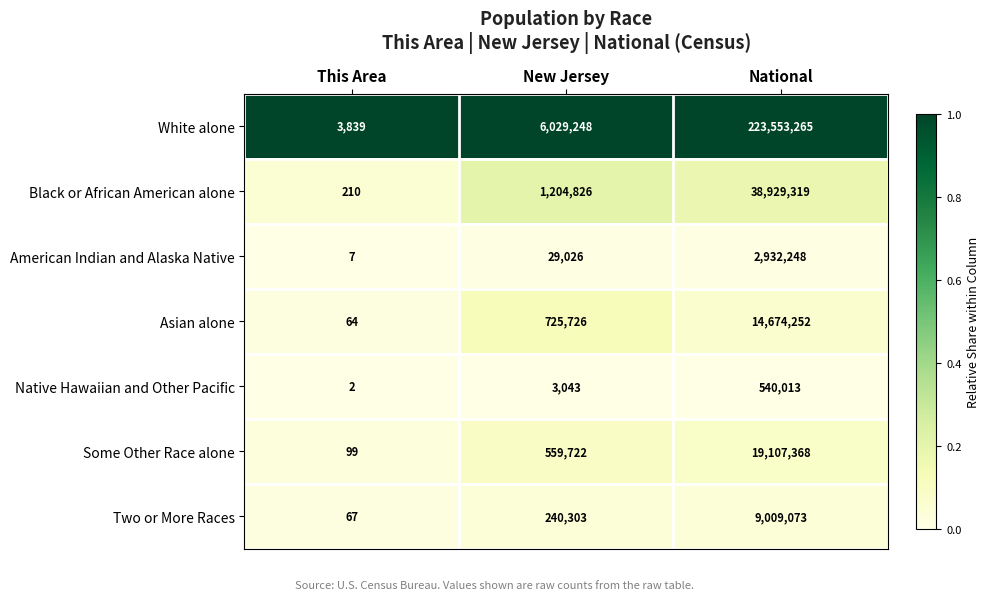

True or false: Native Hawaiian and Other Pacific has a value of 3043 at New Jersey.

True